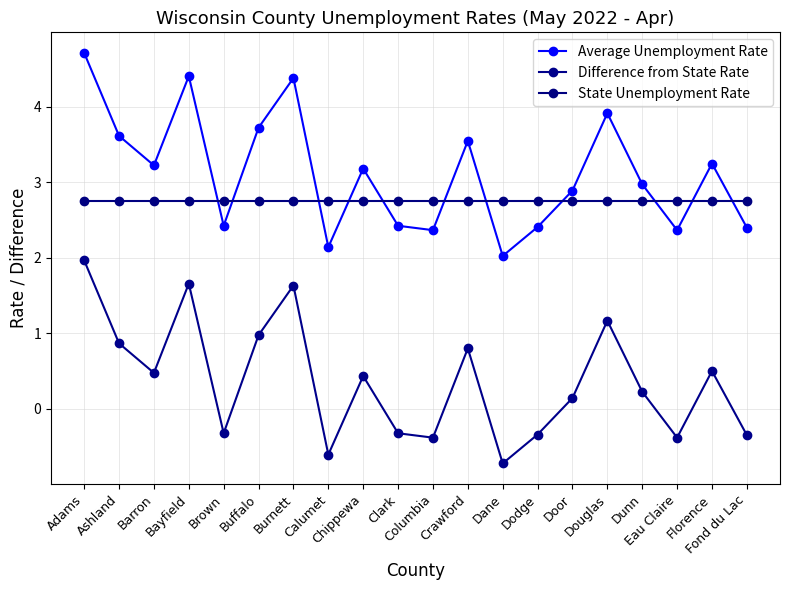

What is the lowest value of the Average Unemployment Rate series?

2.0